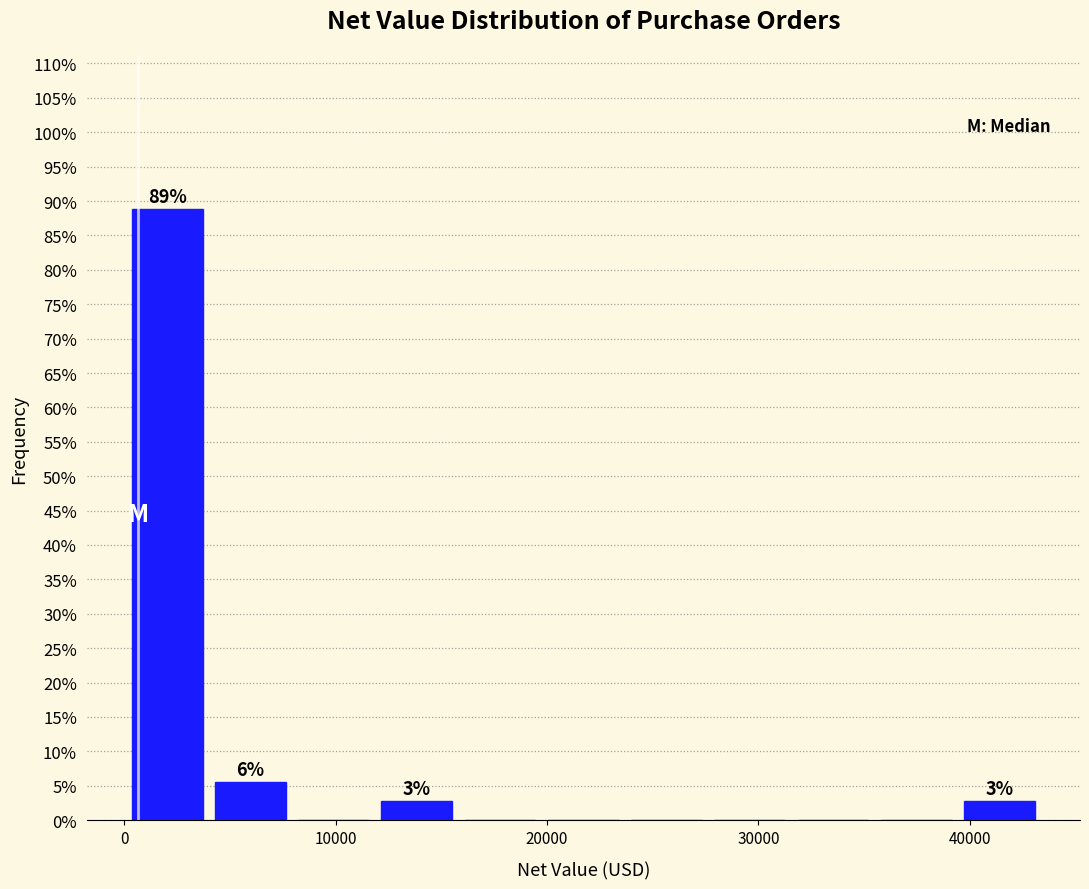

Around what value on the x-axis is the tallest bar? Give the approximate position of its centre, as read against the axis.

2000